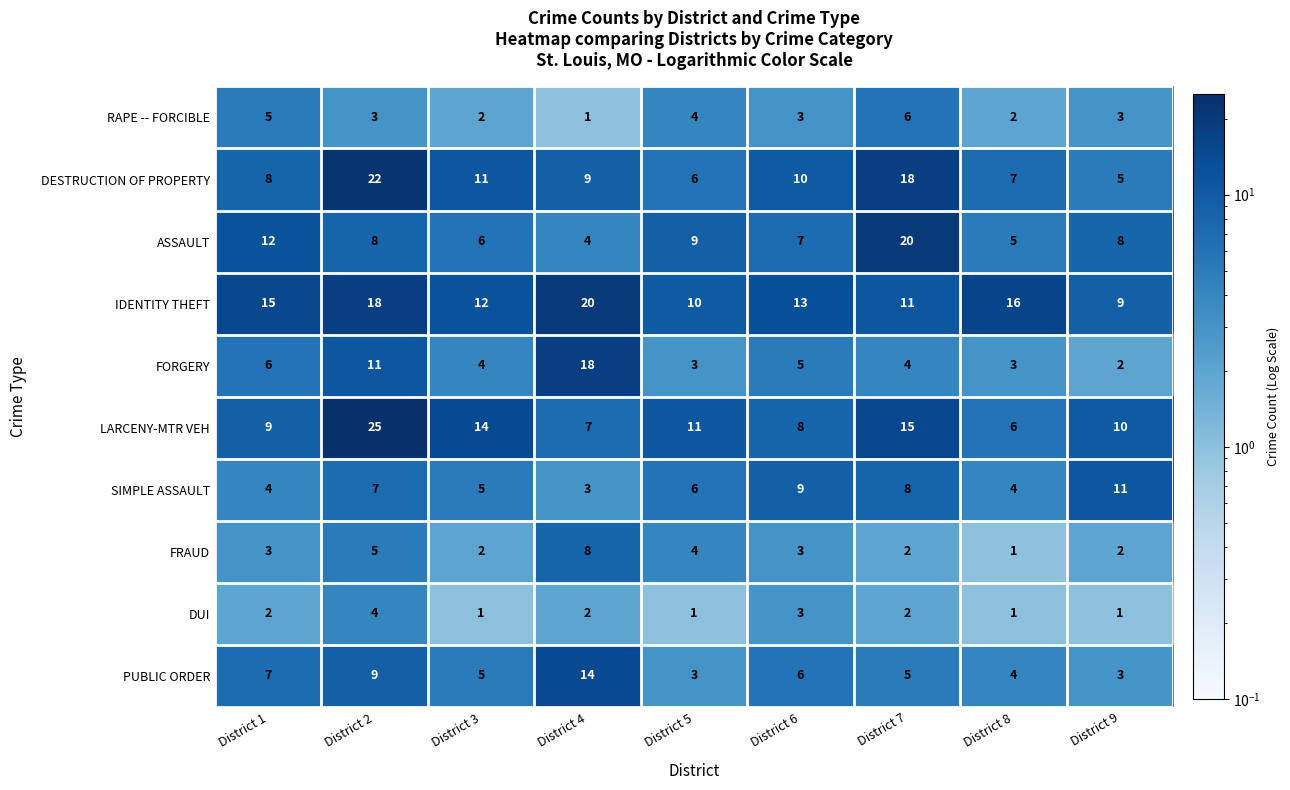

True or false: IDENTITY THEFT has a value of 10 at District 5.

True